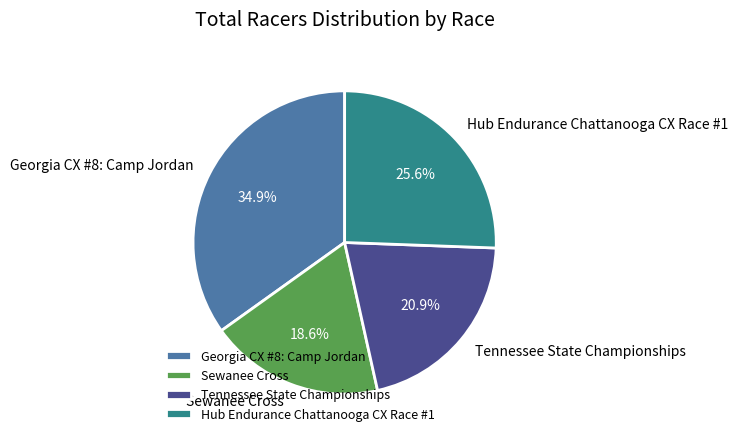

Is it true that Georgia CX #8: Camp Jordan is 35% of the pie?

True